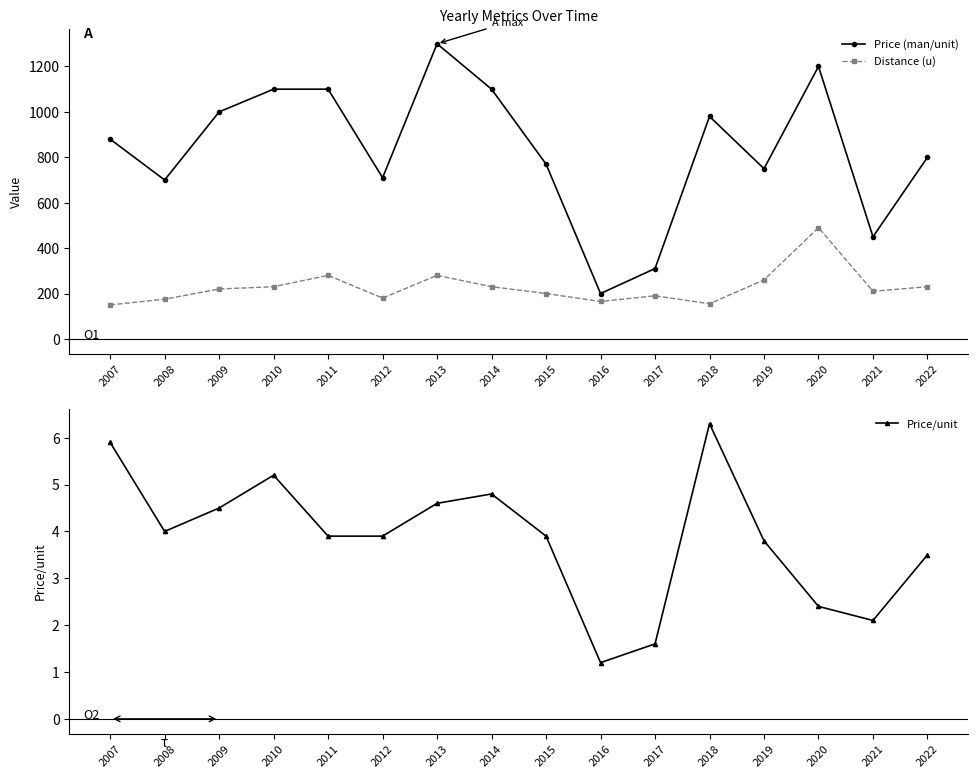

Where does the Price/unit series first go above 3?

2007